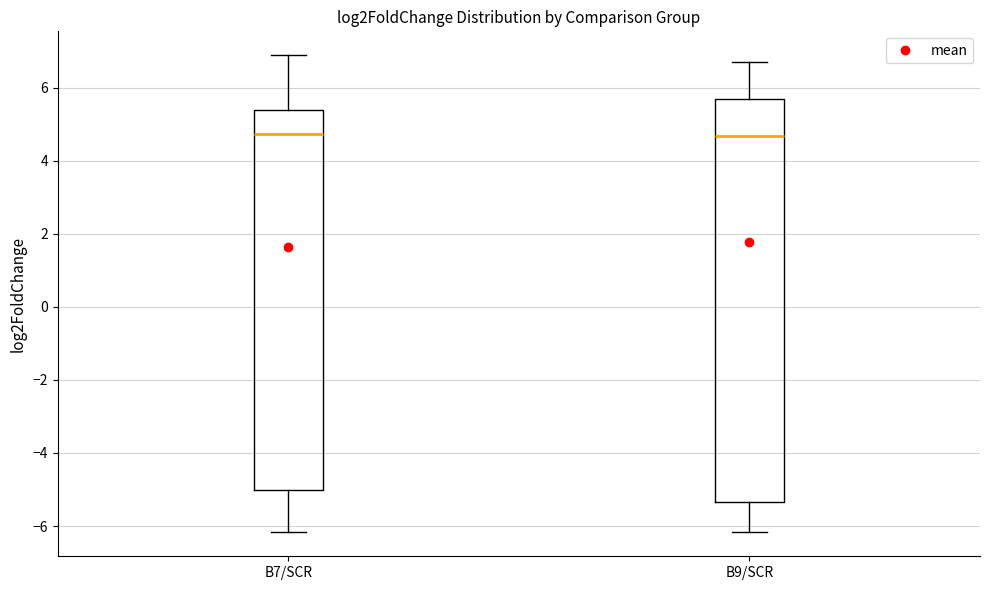

Reading left to right, read every box against the y-axis: the position of its median line, the range the box covers, and the ends of its whiskers. The values are not printed on the chart, so give them approximately, as read against the axis.

B7/SCR: median 4.8, box -5.0 to 5.4, whiskers -6.2 to 6.8
B9/SCR: median 4.6, box -5.4 to 5.8, whiskers -6.2 to 6.8